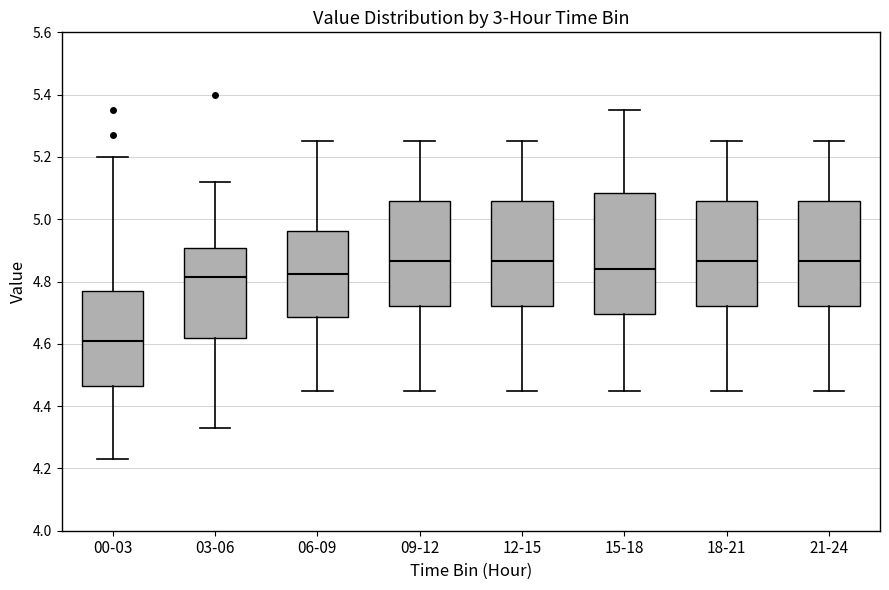

Where does the median line of the box for 12-15 sit on the y-axis? The values are not printed on the chart, so give them approximately, as read against the axis.

4.86